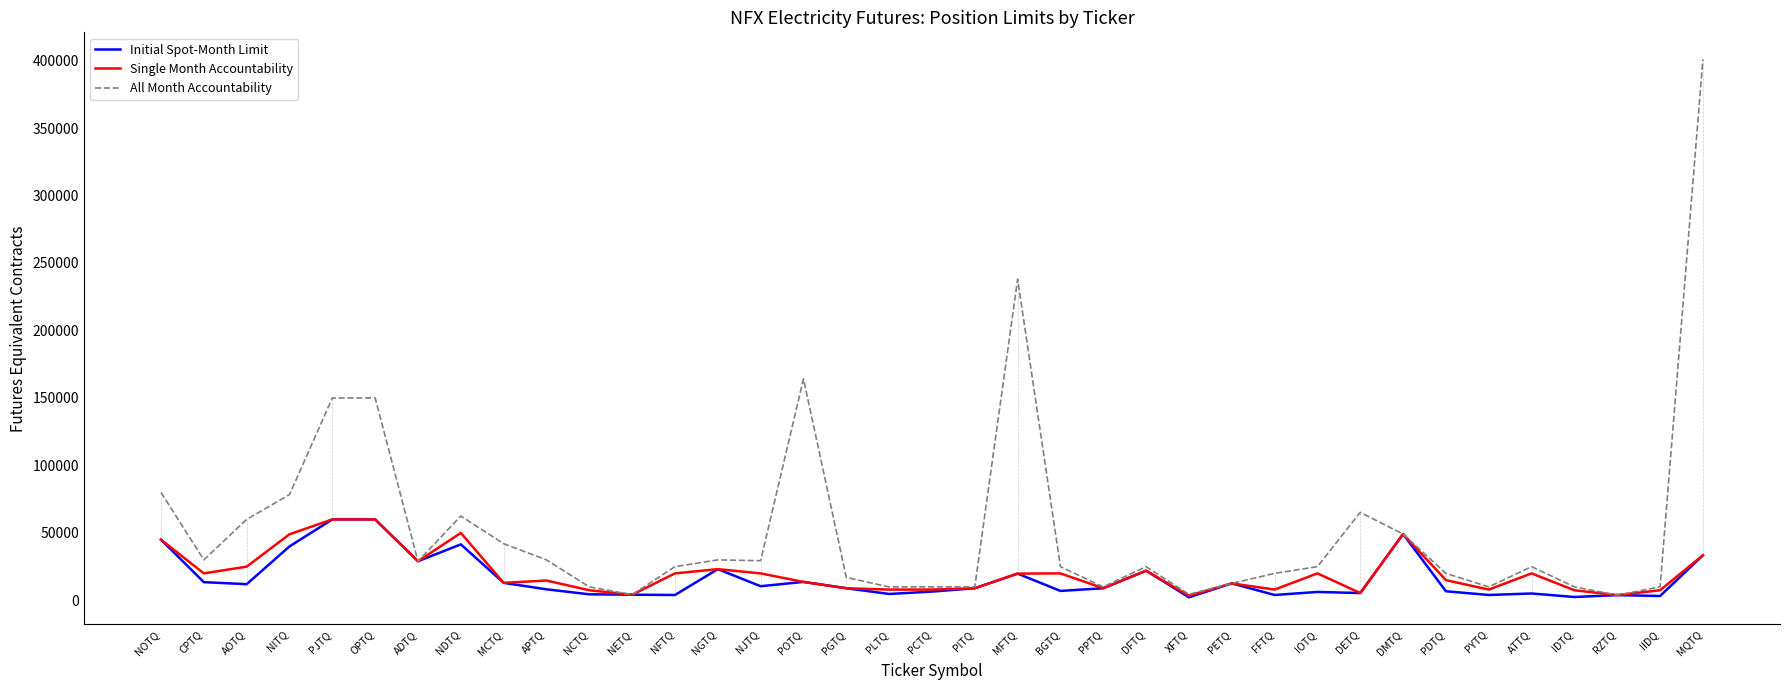

Is it true that Initial Spot-Month Limit equals 29000 at ADTQ?

True